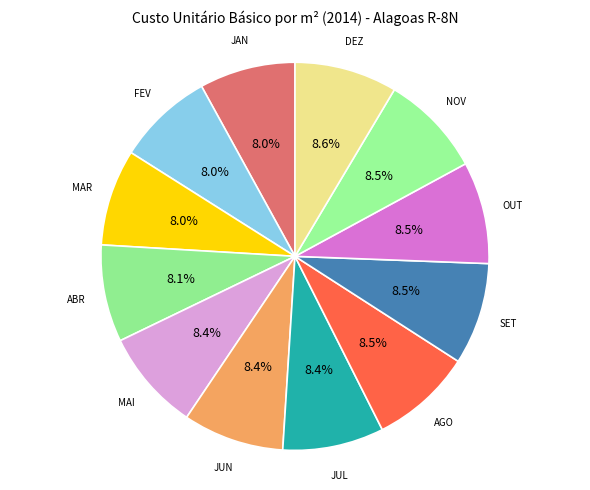

Is there any slice that represents more than half of the pie?

No